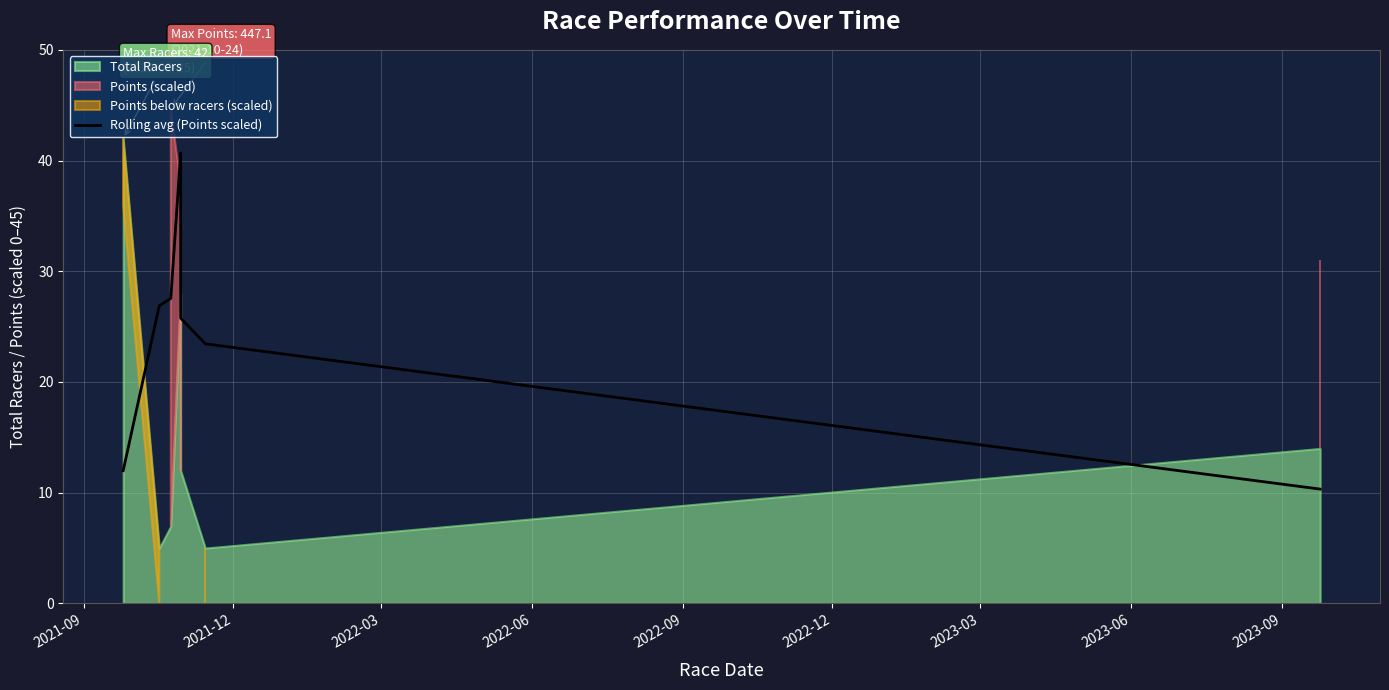

How many values are below 25?

3